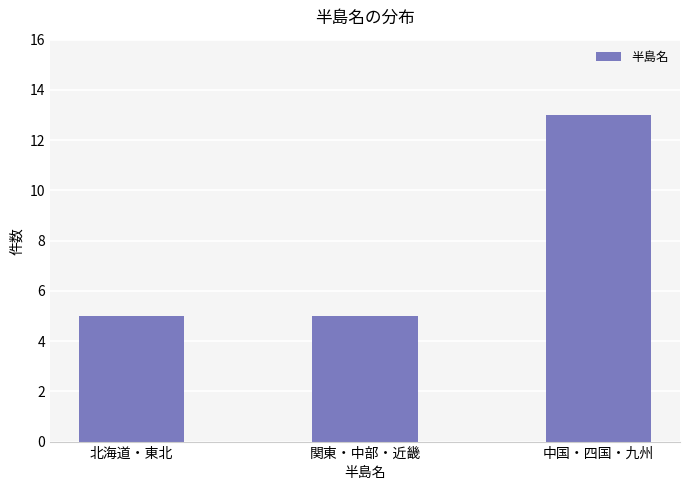

The value at 中国・四国・九州 is 20. True or false?

False